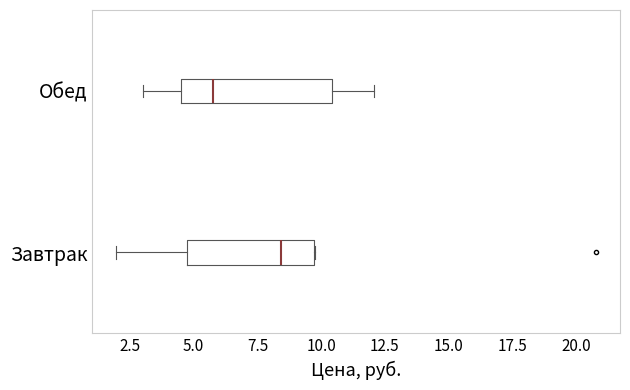

Which box is the widest, from its left edge to its right edge?

Обед